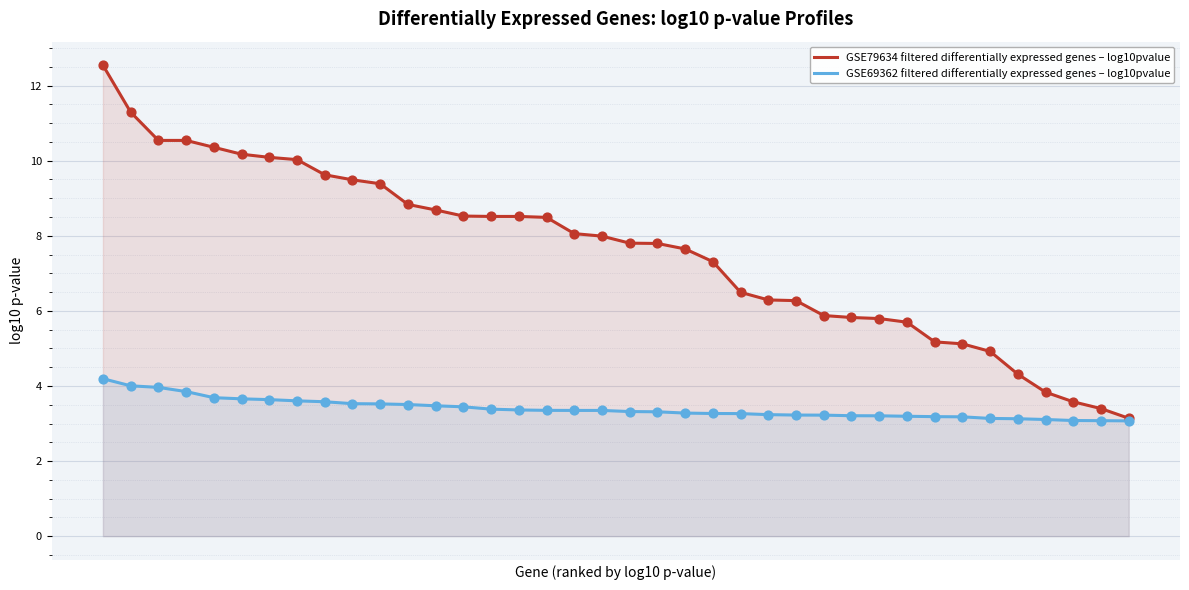

At how many categories does at least one series exceed 9?

11